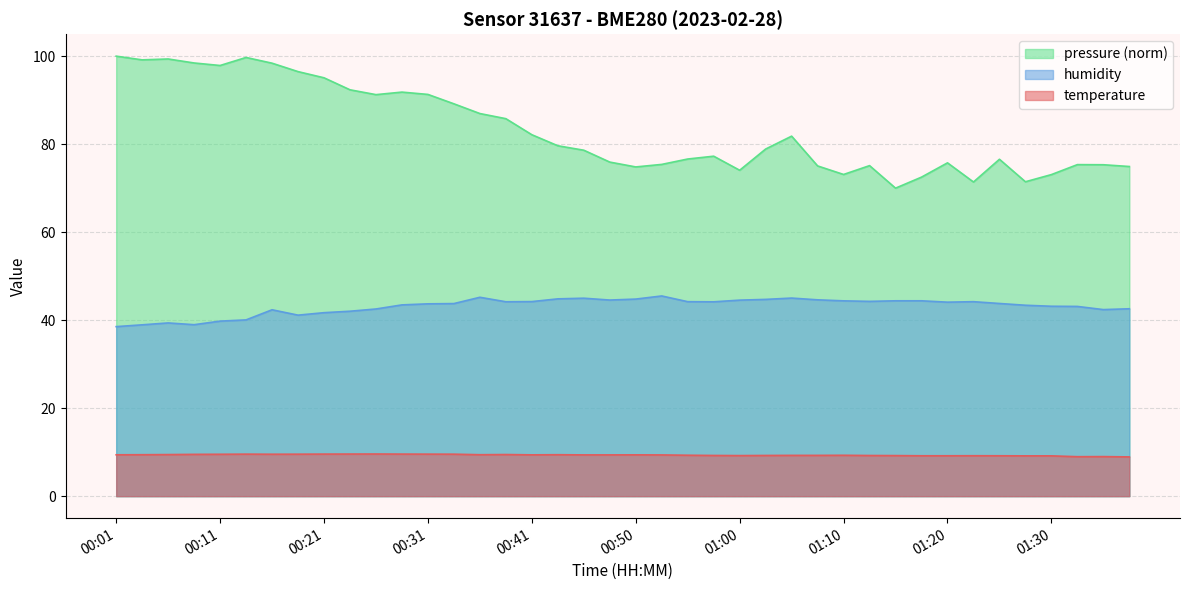

What are all the series names shown in the legend?

pressure (norm), humidity, temperature